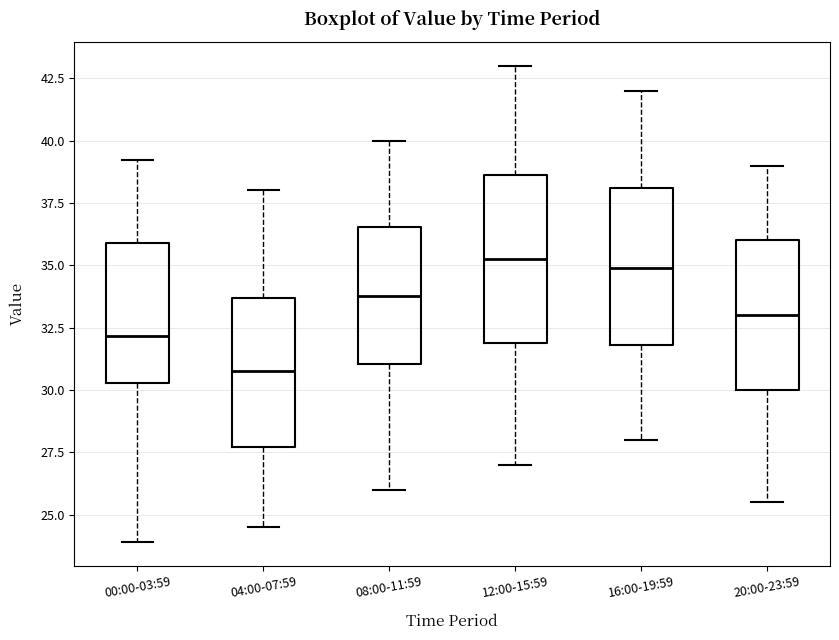

Reading left to right, read every box against the y-axis: the position of its median line, the range the box covers, and the ends of its whiskers. The values are not printed on the chart, so give them approximately, as read against the axis.

00:00-03:59: median 32.0, box 30.5 to 36.0, whiskers 24.0 to 39.0
04:00-07:59: median 31.0, box 27.5 to 33.5, whiskers 24.5 to 38.0
08:00-11:59: median 34.0, box 31.0 to 36.5, whiskers 26.0 to 40.0
12:00-15:59: median 35.5, box 32.0 to 38.5, whiskers 27.0 to 43.0
16:00-19:59: median 35.0, box 32.0 to 38.0, whiskers 28.0 to 42.0
20:00-23:59: median 33.0, box 30.0 to 36.0, whiskers 25.5 to 39.0